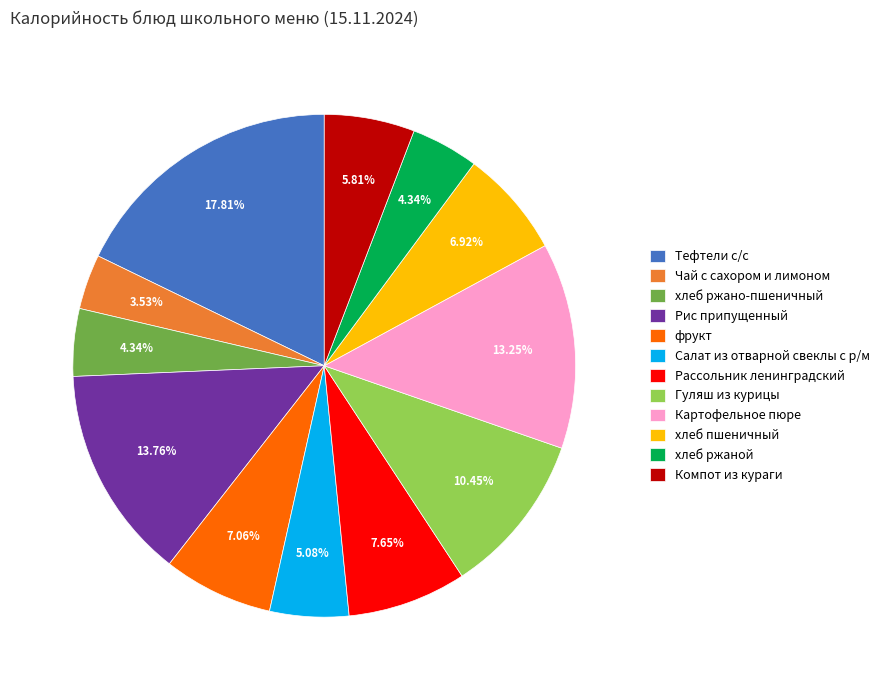

Which category has the biggest portion of the pie?

Тефтели с/с